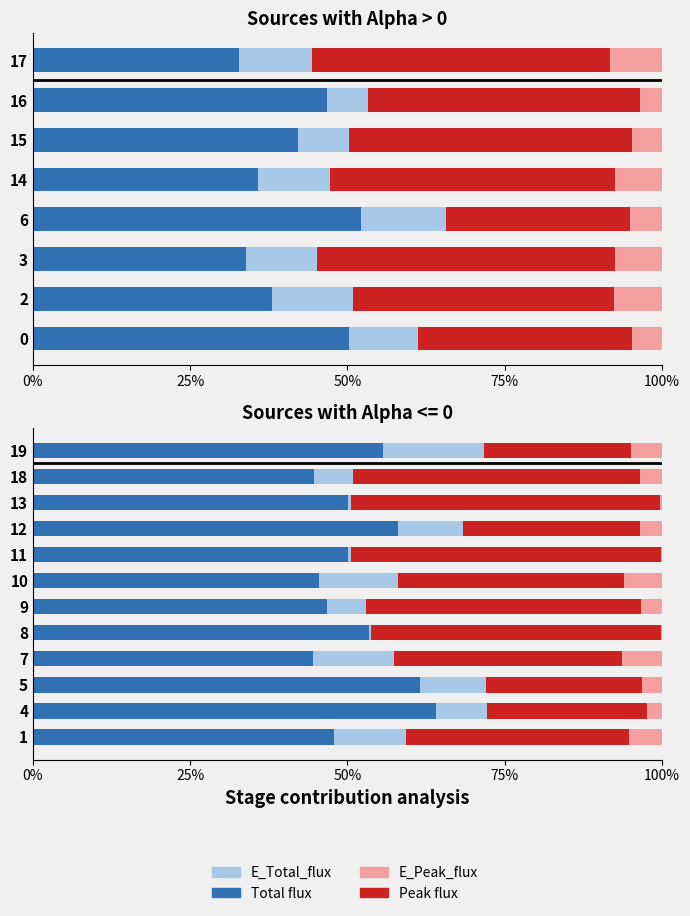

What position from the left is 100%?

5